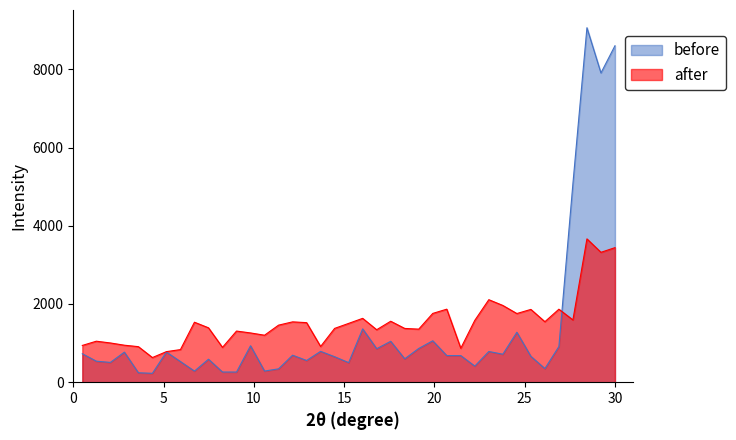

Rank the series by their maximum value, from highest to lowest.

before, after